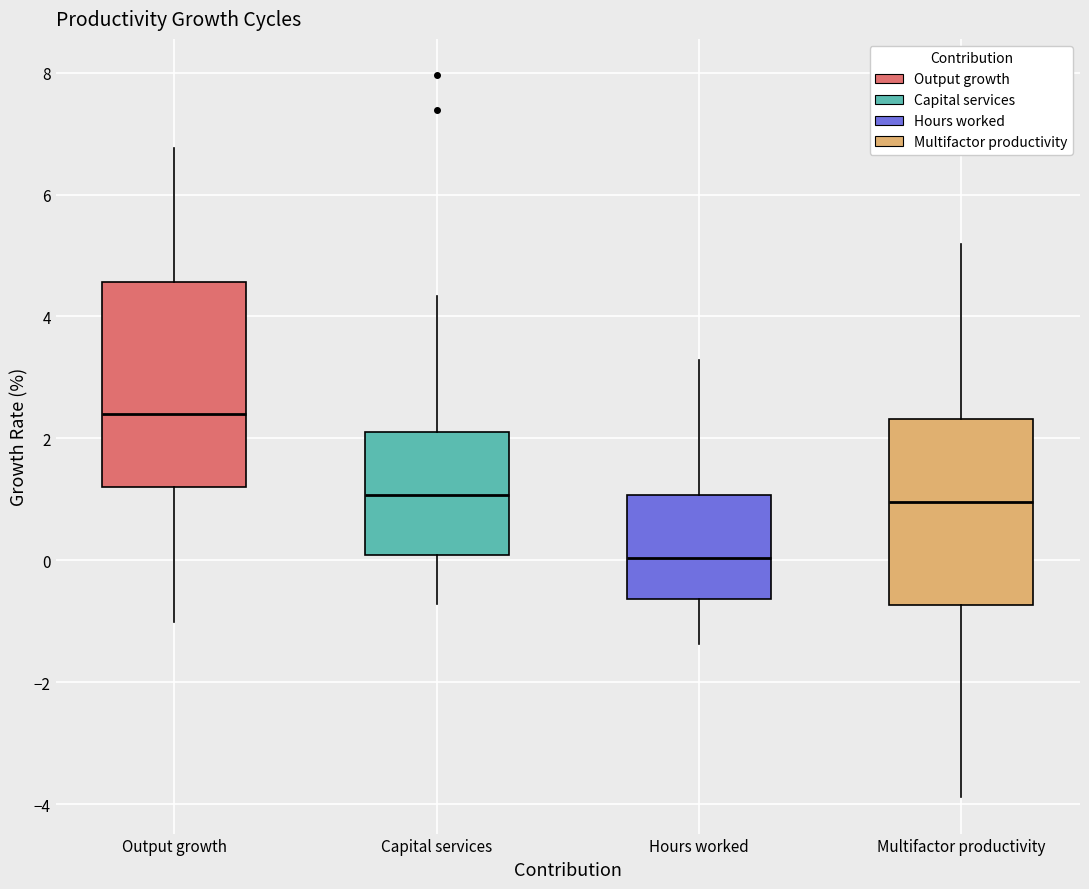

Where does the upper whisker of the box for Multifactor productivity end on the y-axis? The values are not printed on the chart, so give them approximately, as read against the axis.

5.2